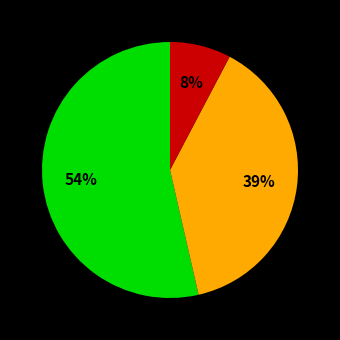

To the nearest percent, what is the difference between the largest and smallest slice percentages?

46%